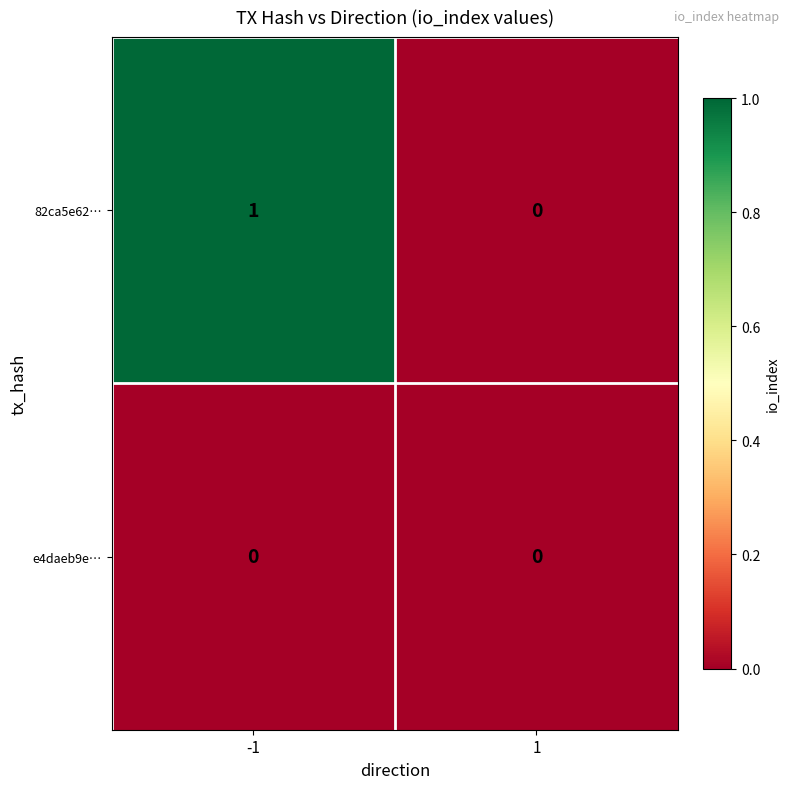

List the series in order of their overall mean, highest first.

82ca5e62…, e4daeb9e…